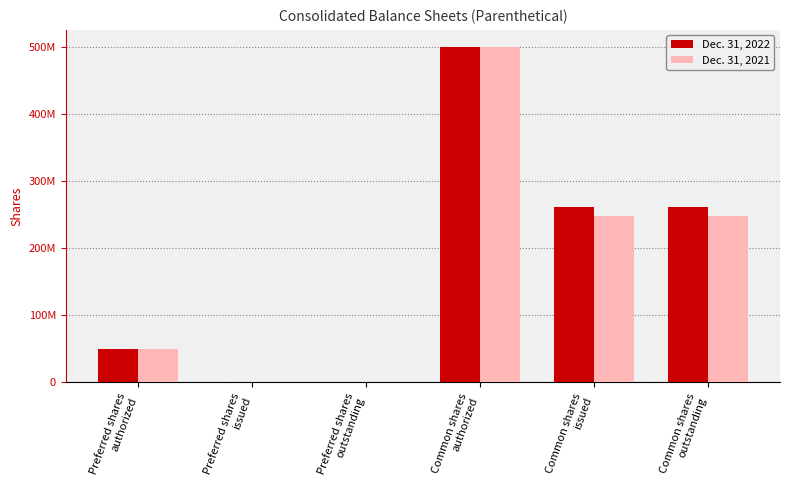

Rank the series by their maximum value, from lowest to highest.

Dec. 31, 2022, Dec. 31, 2021